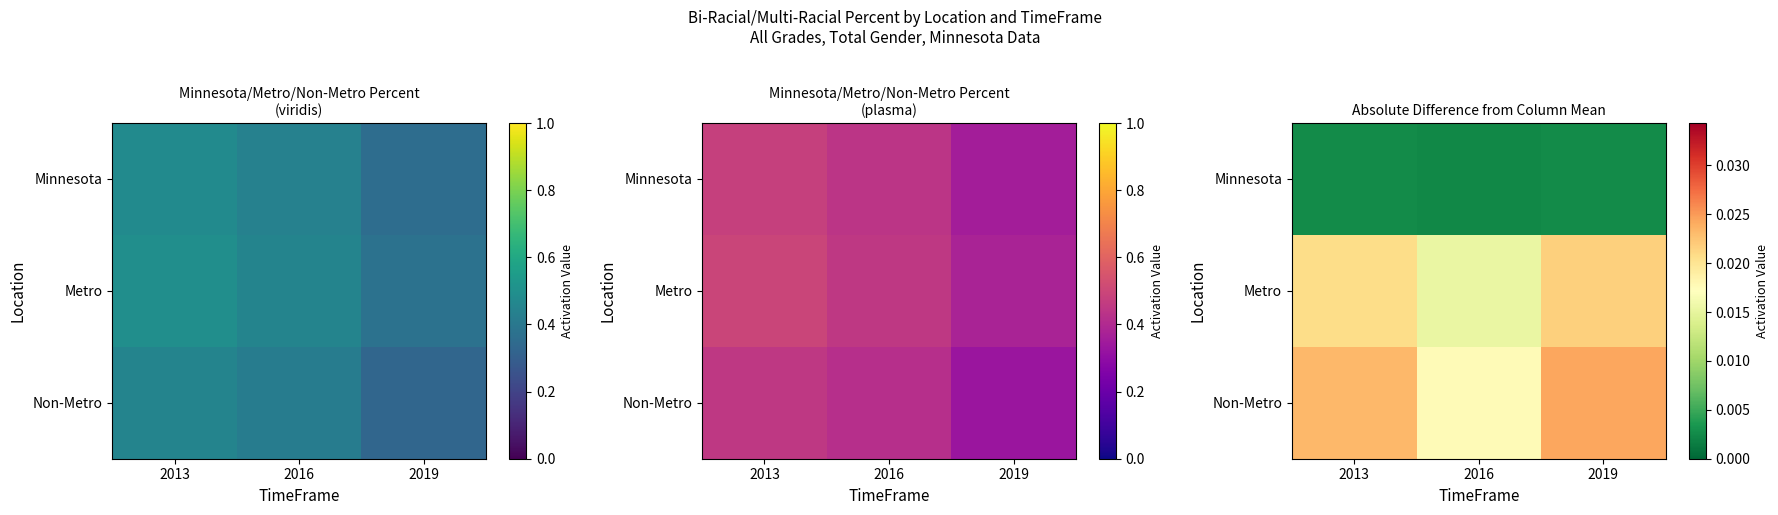

At which label does Non-Metro reach its peak?

2019